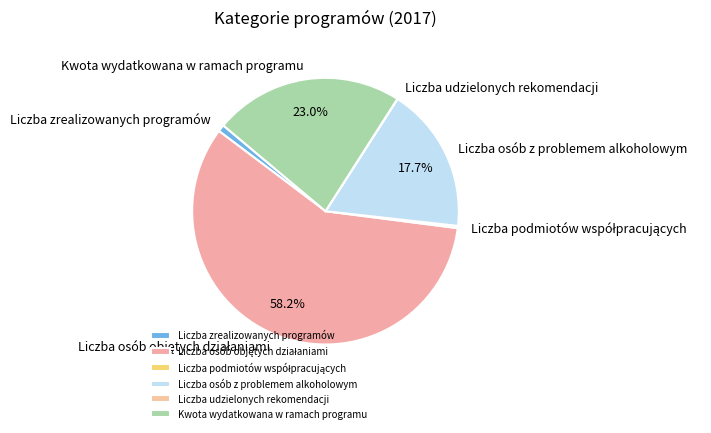

Is there any slice that represents more than half of the pie?

Yes